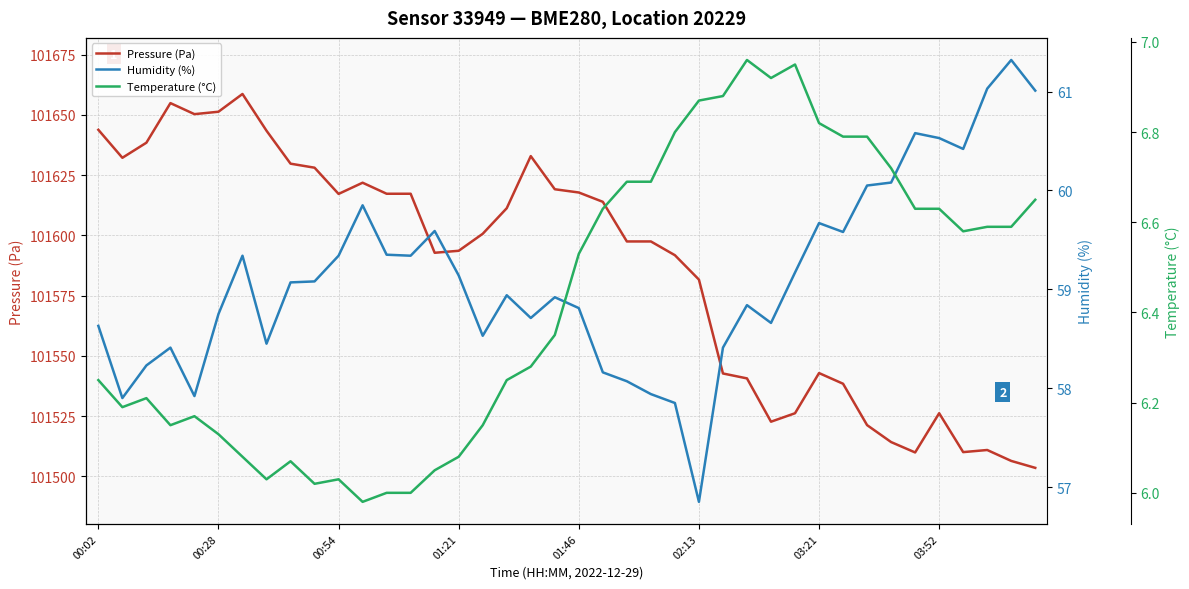

Which series has the largest range (max minus min)?

Pressure (Pa)